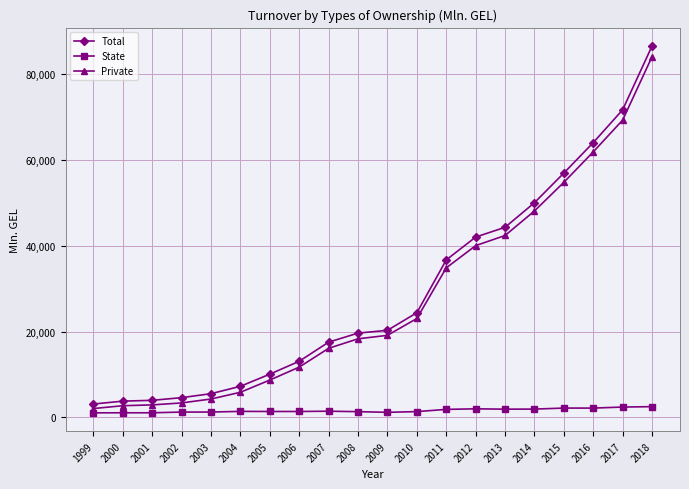

What is the average value of the Total series?

29294.9